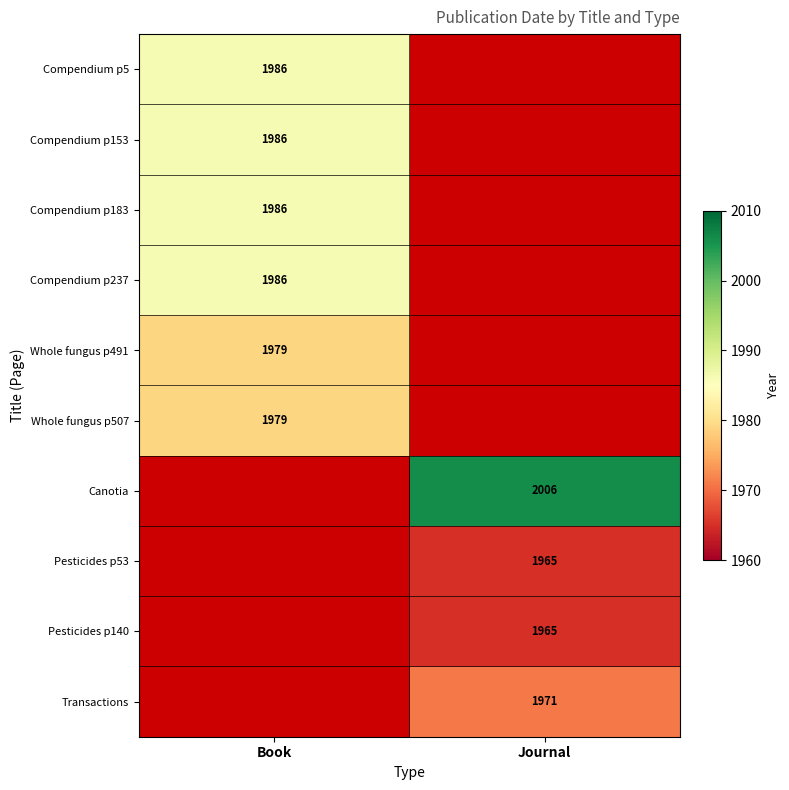

How many series are shown in this chart?

10